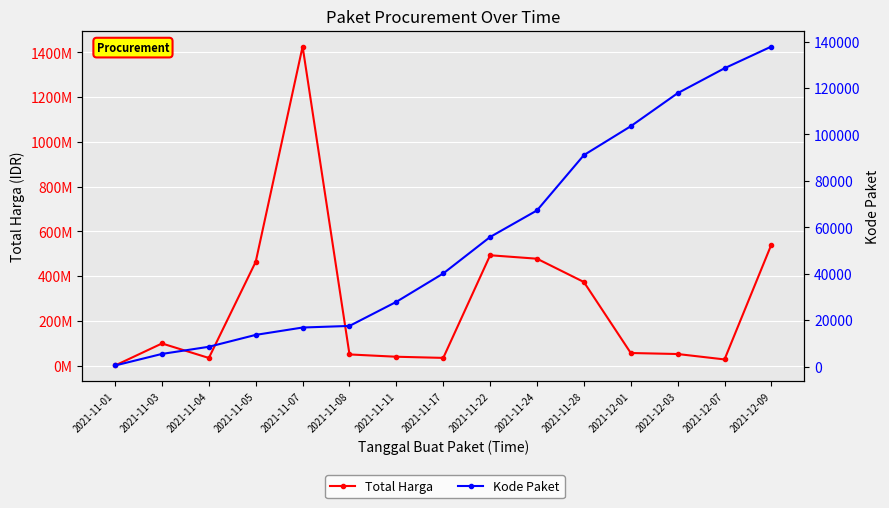

What is the approximate value of Total Harga at 2021-11-08?

49730040